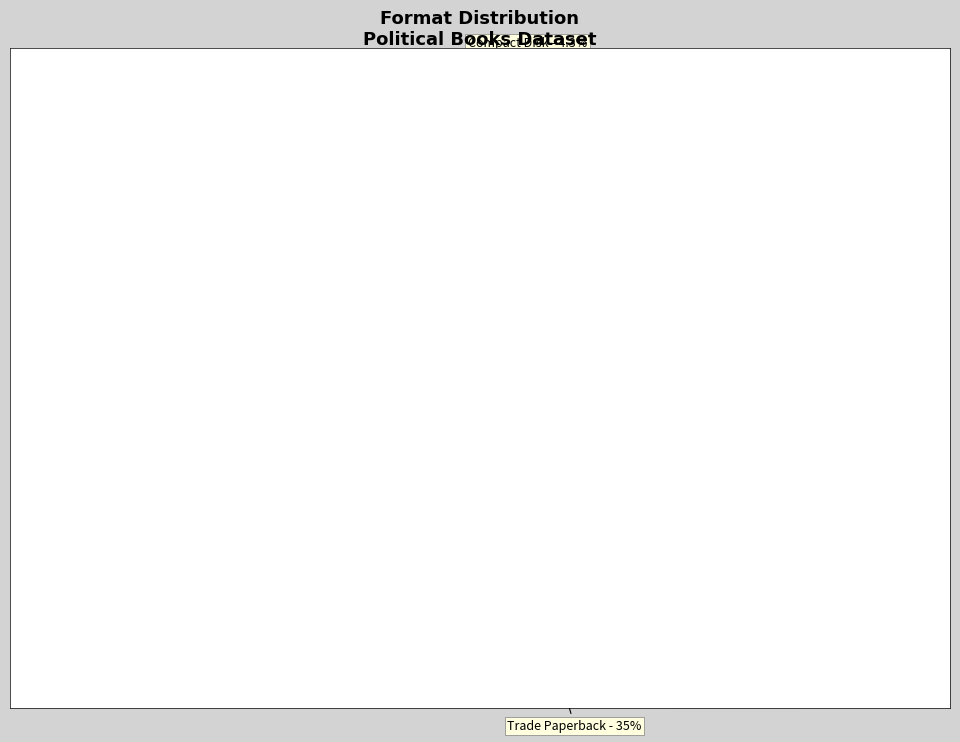

Approximately how many times larger is the value at eBook compared to Trade Paperback?

1.1